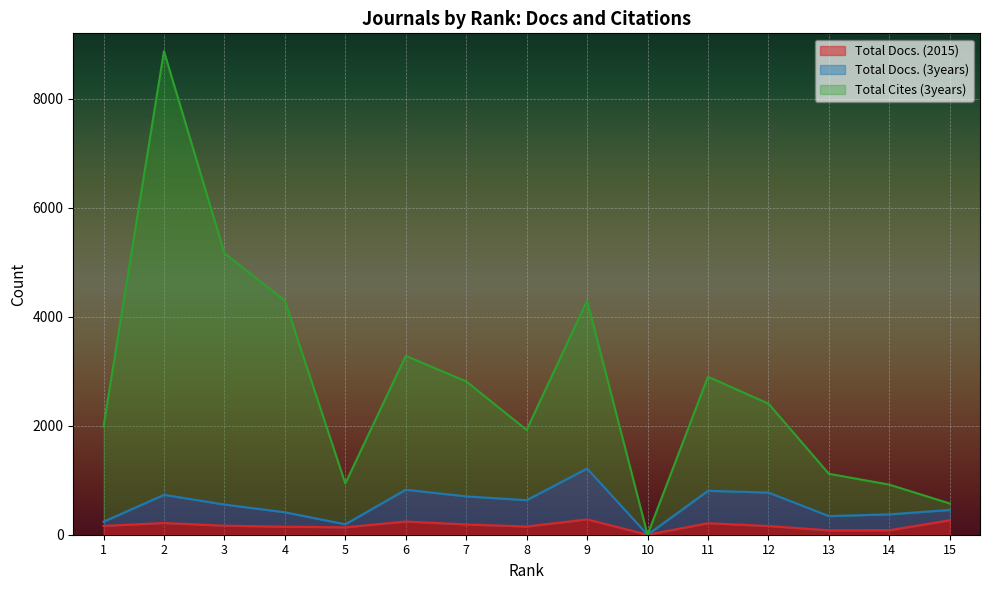

Reading left to right, what are all the values shown in this chart?

Total Docs. (2015): 1=162	2=216	3=166	4=148	5=136	6=243	7=189	8=151	9=282	10=0	11=212	12=160	13=81	14=83	15=266
Total Docs. (3years): 1=239	2=732	3=554	4=412	5=192	6=826	7=704	8=634	9=1215	10=0	11=806	12=774	13=342	14=374	15=455
Total Cites (3years): 1=1983	2=8873	3=5165	4=4295	5=940	6=3282	7=2813	8=1923	9=4294	10=0	11=2899	12=2405	13=1118	14=919	15=573